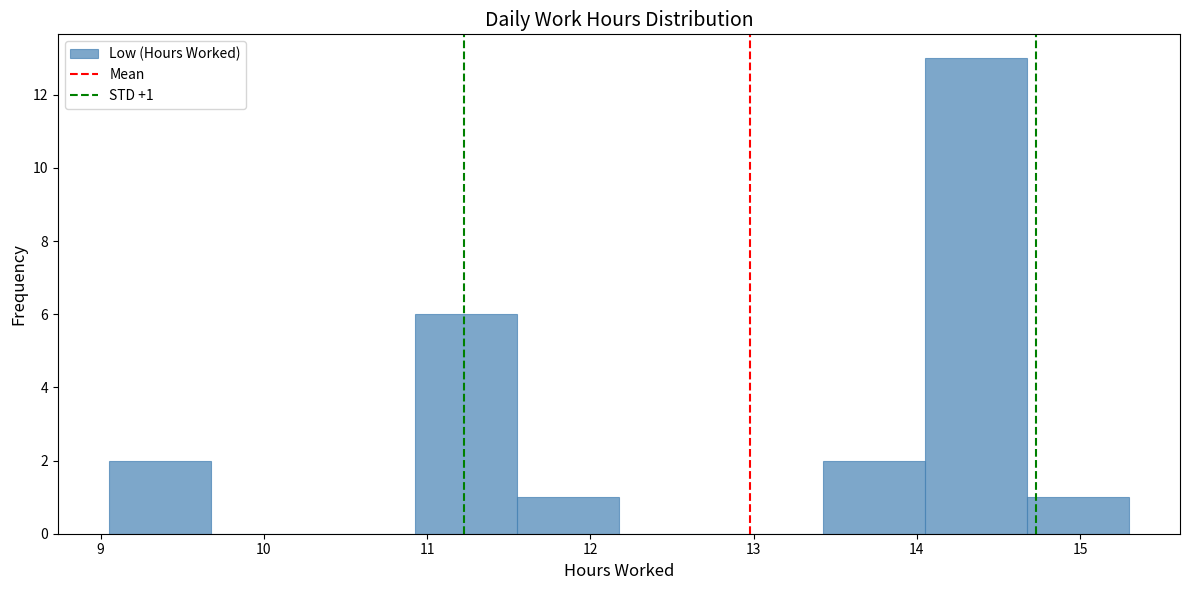

Which range on the x-axis has the tallest bar?

14.1 to 14.7